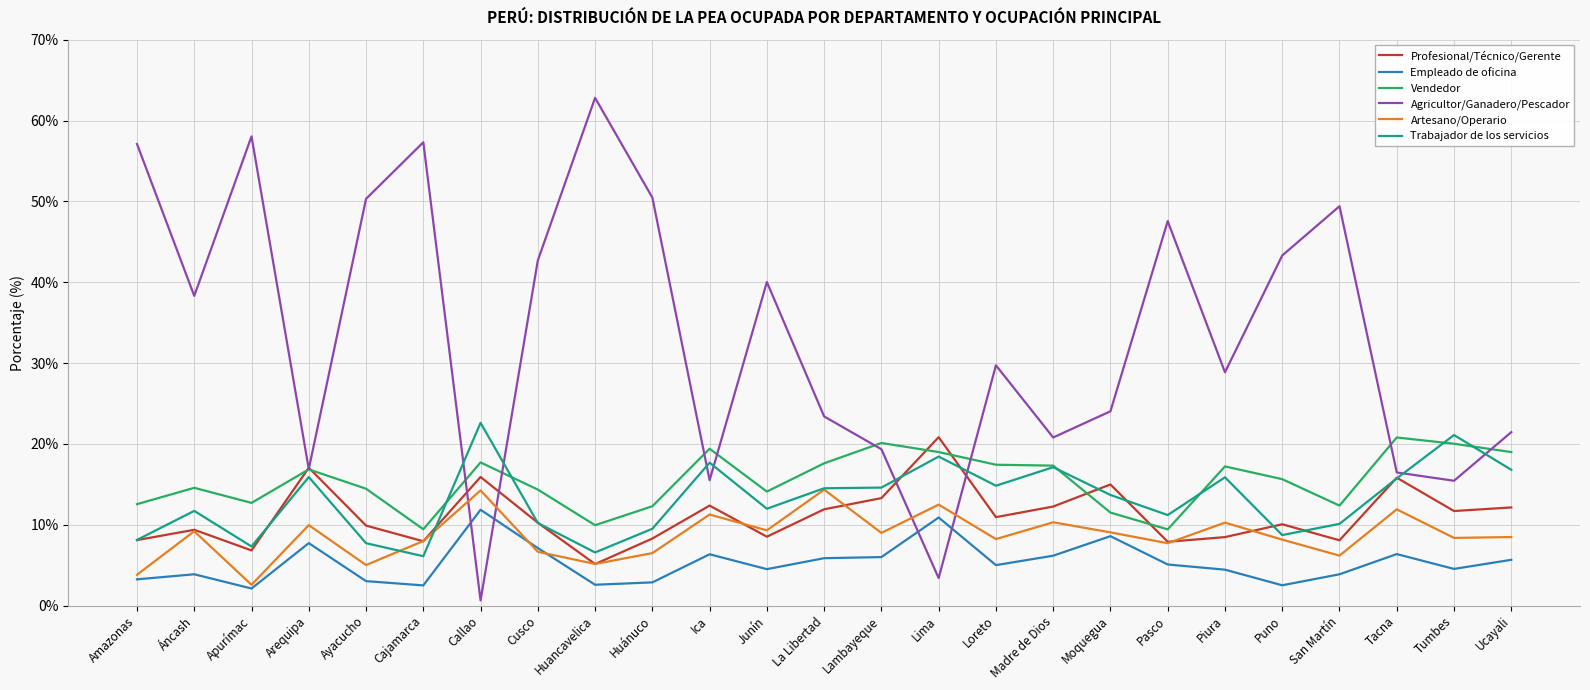

What is the spread (max minus min) of values at Junín?

35.5